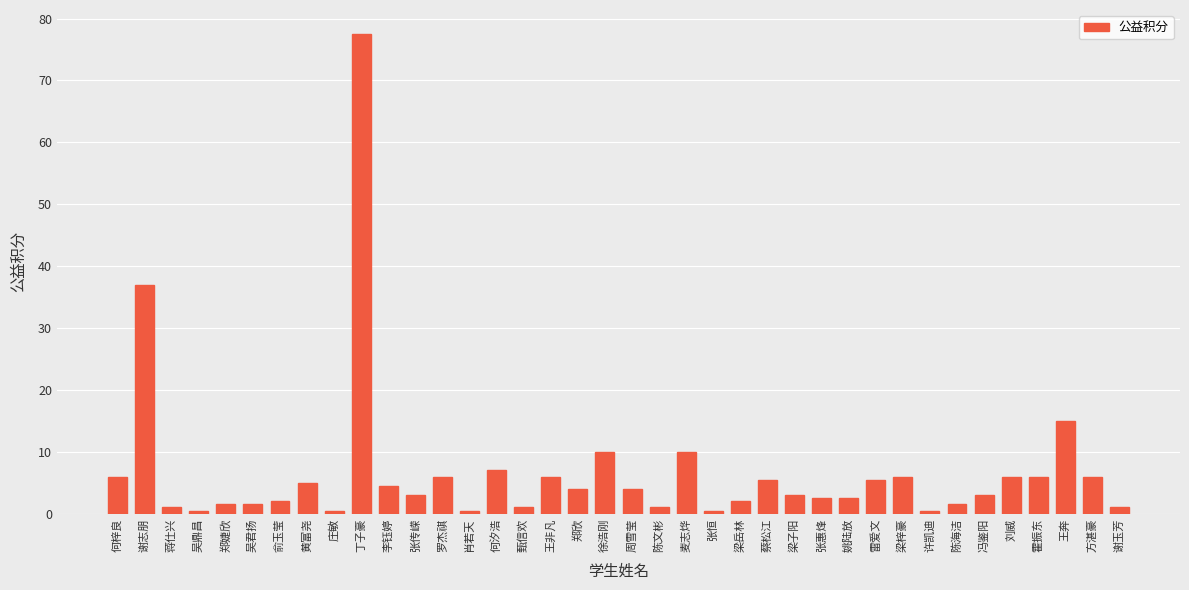

Where does the data first go above 4?

何梓良